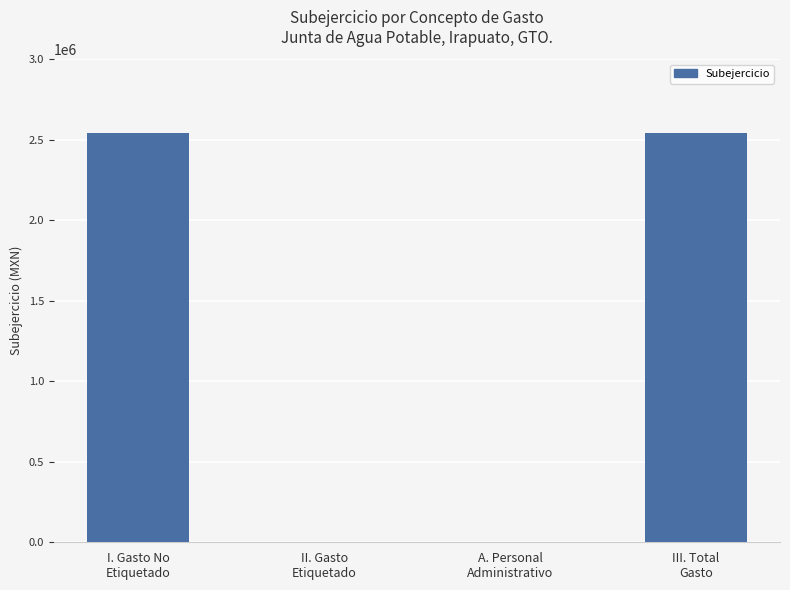

Count the number of values greater than 2541592.

2